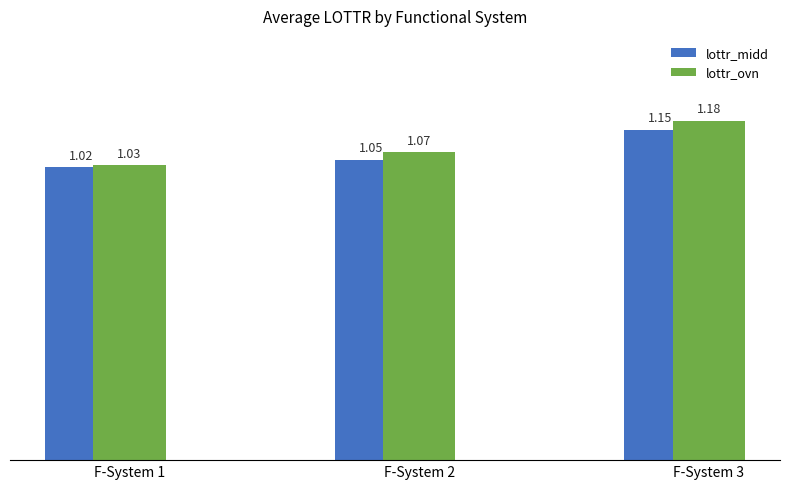

What is the sum of all lottr_midd values?

3.2